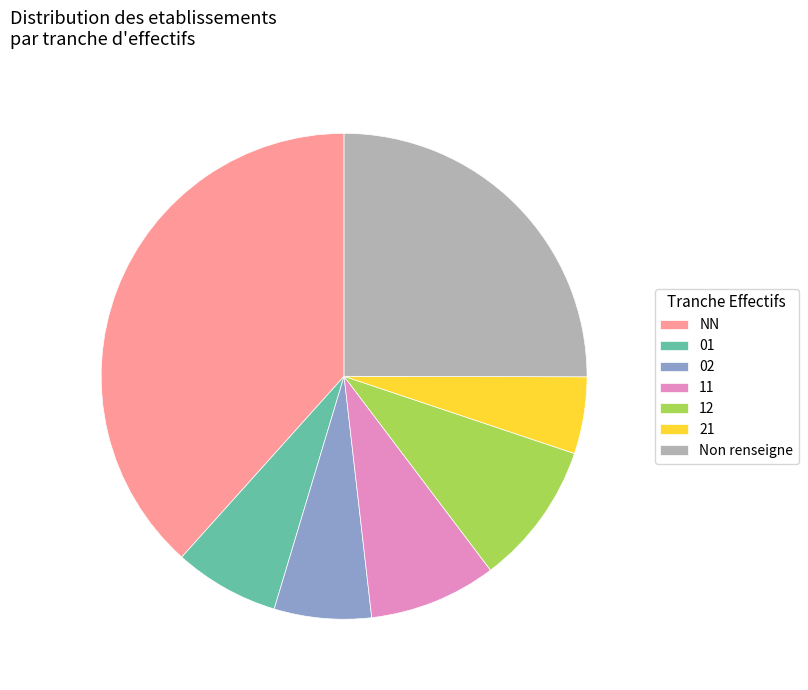

Which slice is the largest?

NN